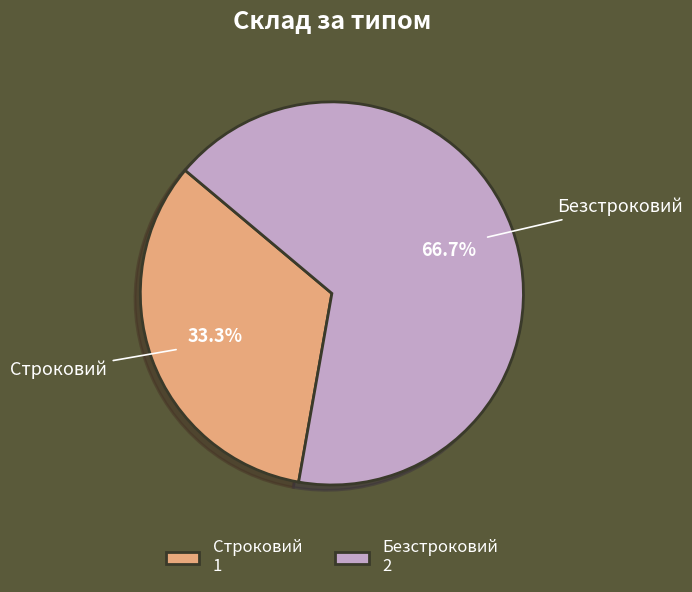

To the nearest percent, what percentage of the pie is Безстроковий?

67%